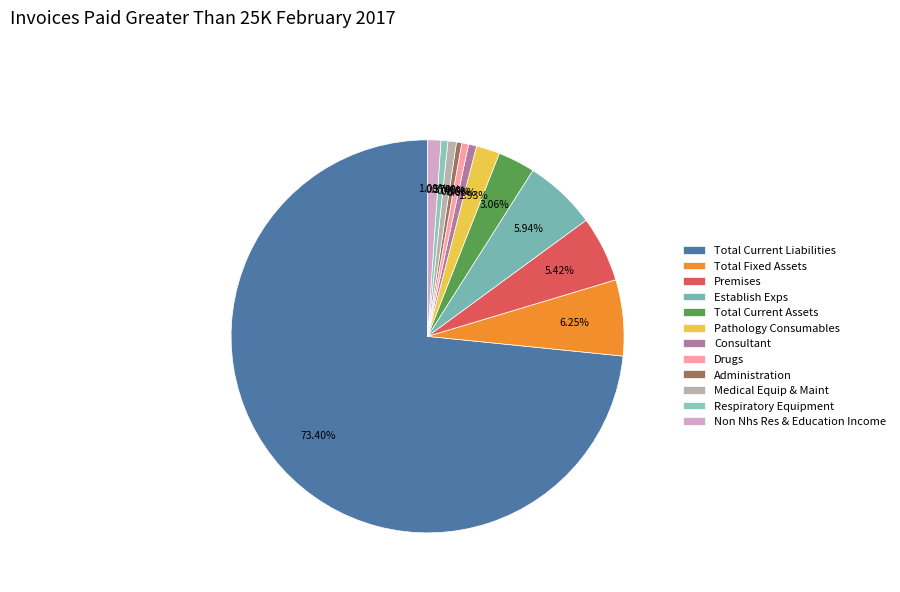

Is it true that Establish Exps is 16% of the pie?

False